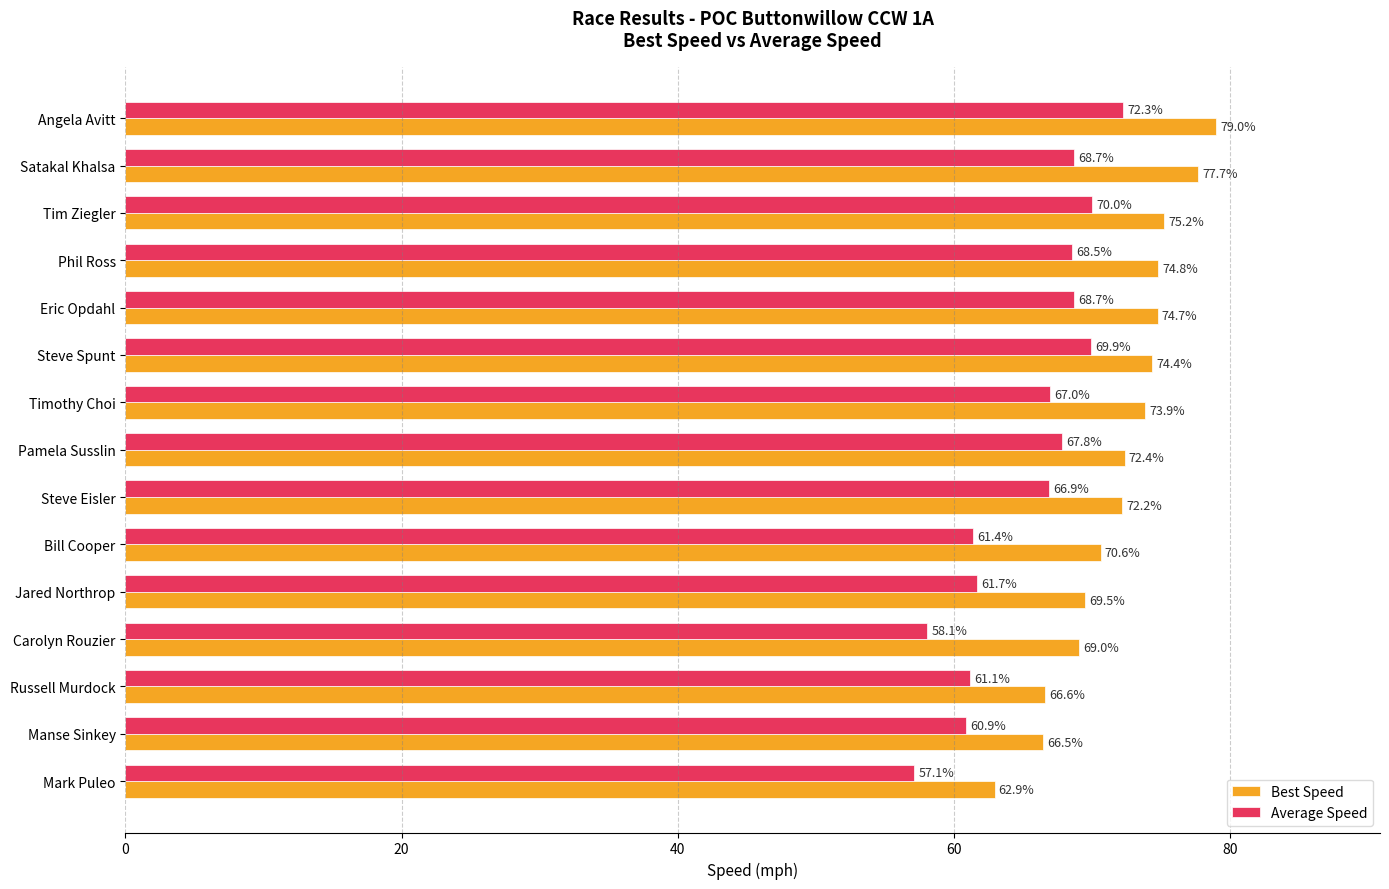

Which category has the lowest value in the Average Speed series?

Mark Puleo